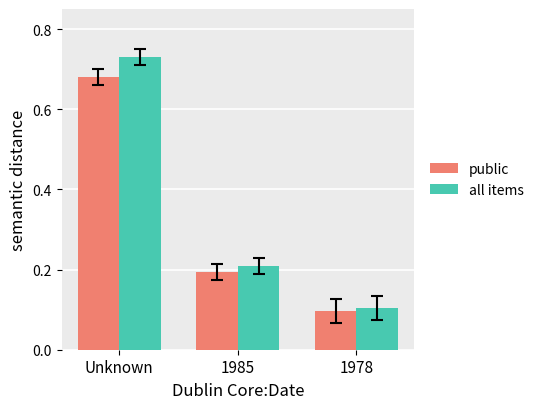

How many bars are there in each group?

2